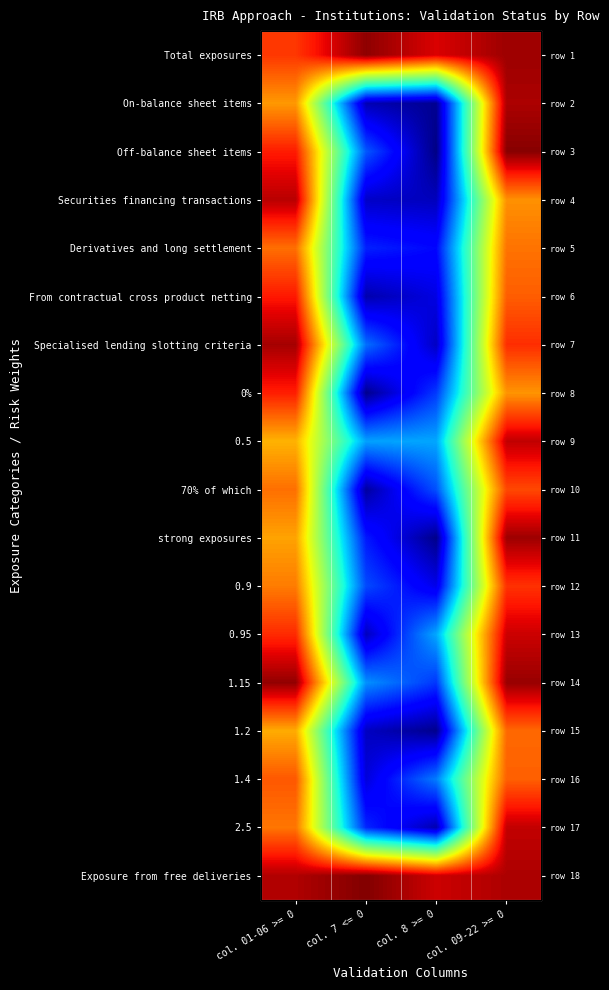

What is the difference between the Derivatives and long settlement values at col. 09-22 >= 0 and col. 8 >= 0?

0.7